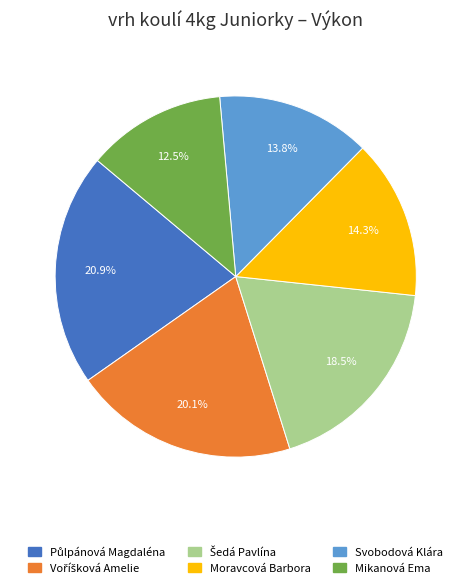

Which category has the smallest portion of the pie?

Mikanová Ema